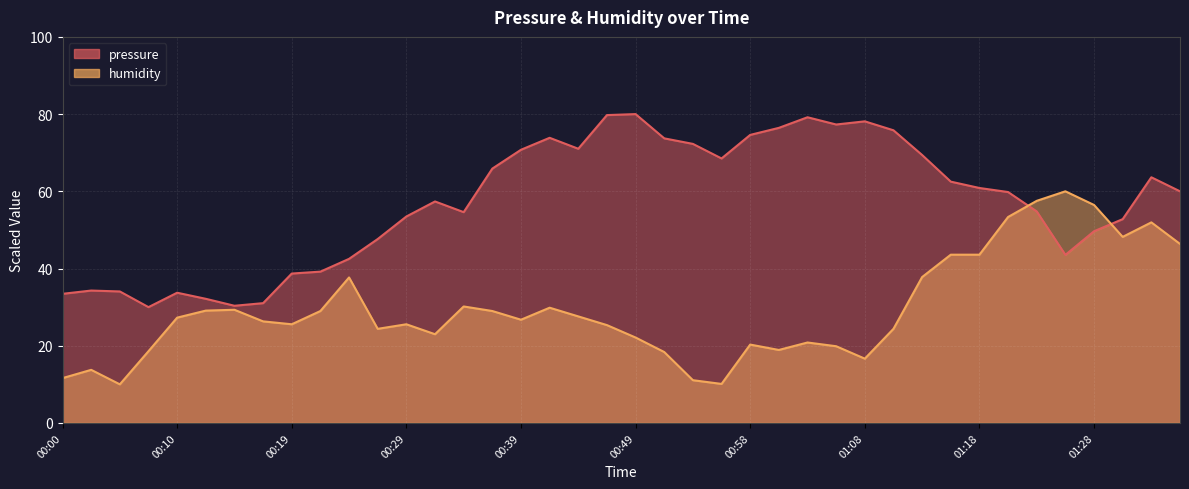

Reading right to left, extract all data points from this chart.

pressure: 60.0	63.6	52.8	49.7	43.5	54.8	59.8	60.9	62.5	69.4	75.8	78.1	77.3	79.2	76.4	74.6	68.5	72.3	73.7	80.0	79.7	71.0	73.9	70.8	65.9	54.6	57.4	53.5	47.6	42.5	39.2	38.7	31.0	30.4	32.2	33.7	30.0	34.1	34.3	33.4
humidity: 46.4	52.0	48.2	56.5	60.0	57.5	53.3	43.6	43.6	37.8	24.4	16.7	19.9	20.8	18.9	20.3	10.1	11.1	18.4	22.1	25.3	27.6	29.8	26.7	29.0	30.2	23.0	25.6	24.4	37.7	29.0	25.6	26.3	29.3	29.1	27.3	18.6	10.0	13.8	11.6